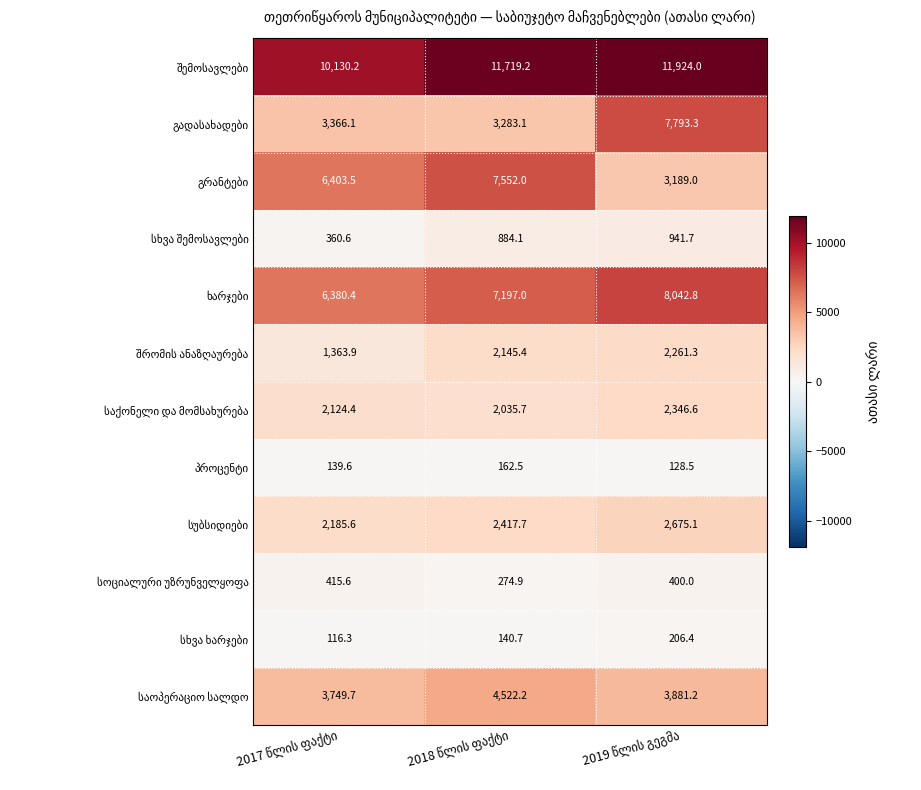

At how many categories does at least one series exceed 397?

3